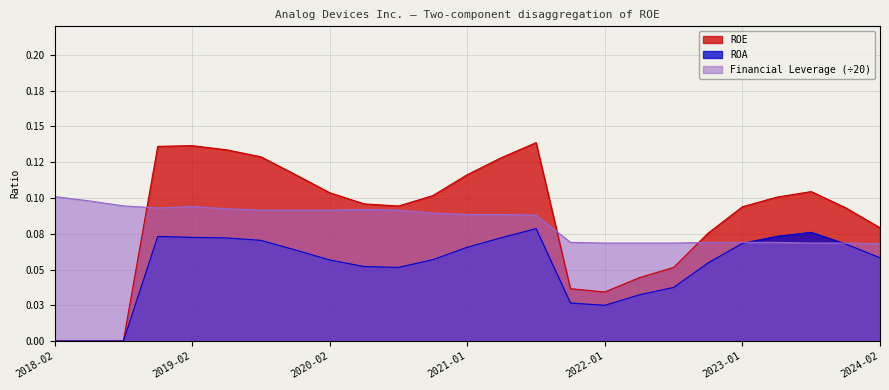

What is the difference between the maximum and minimum values in the ROE series?

0.1